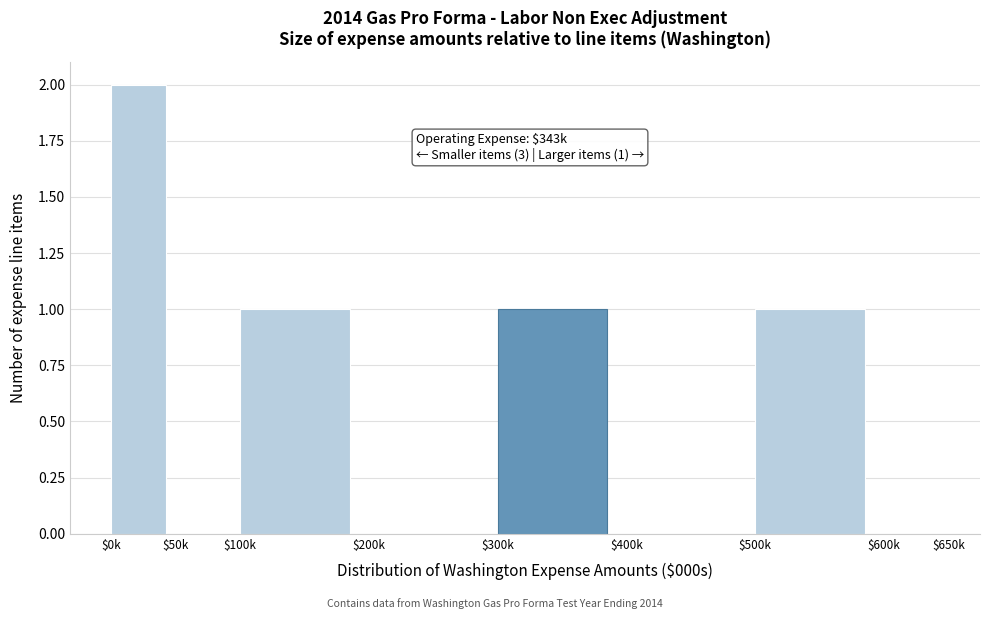

The value at $100k is 1. True or false?

True